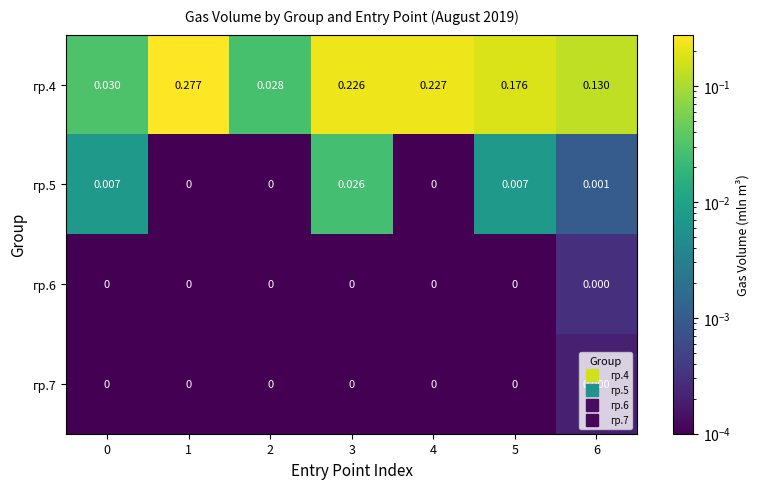

Is the value of гр.4 at 1 greater than the value of гр.7 at 5?

Yes